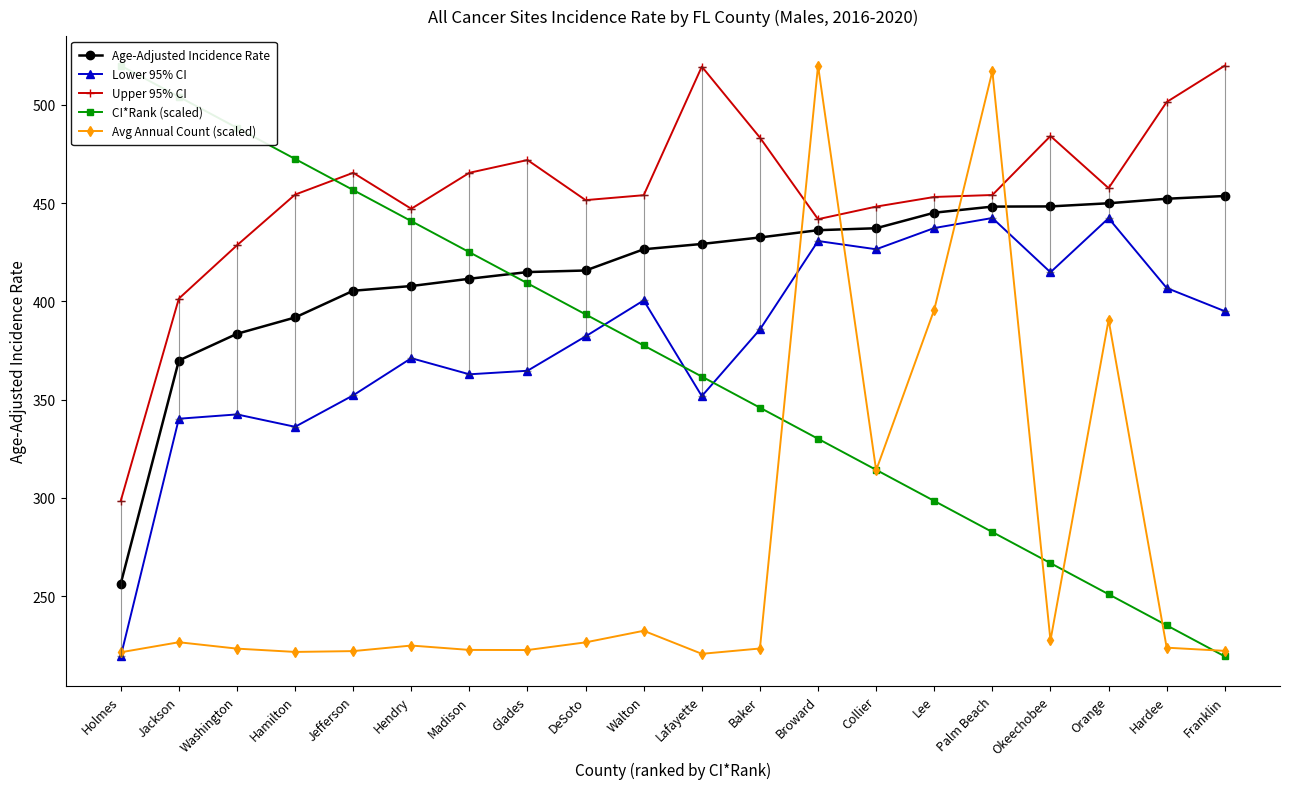

What is the lowest value of the Age-Adjusted Incidence Rate series?

256.4